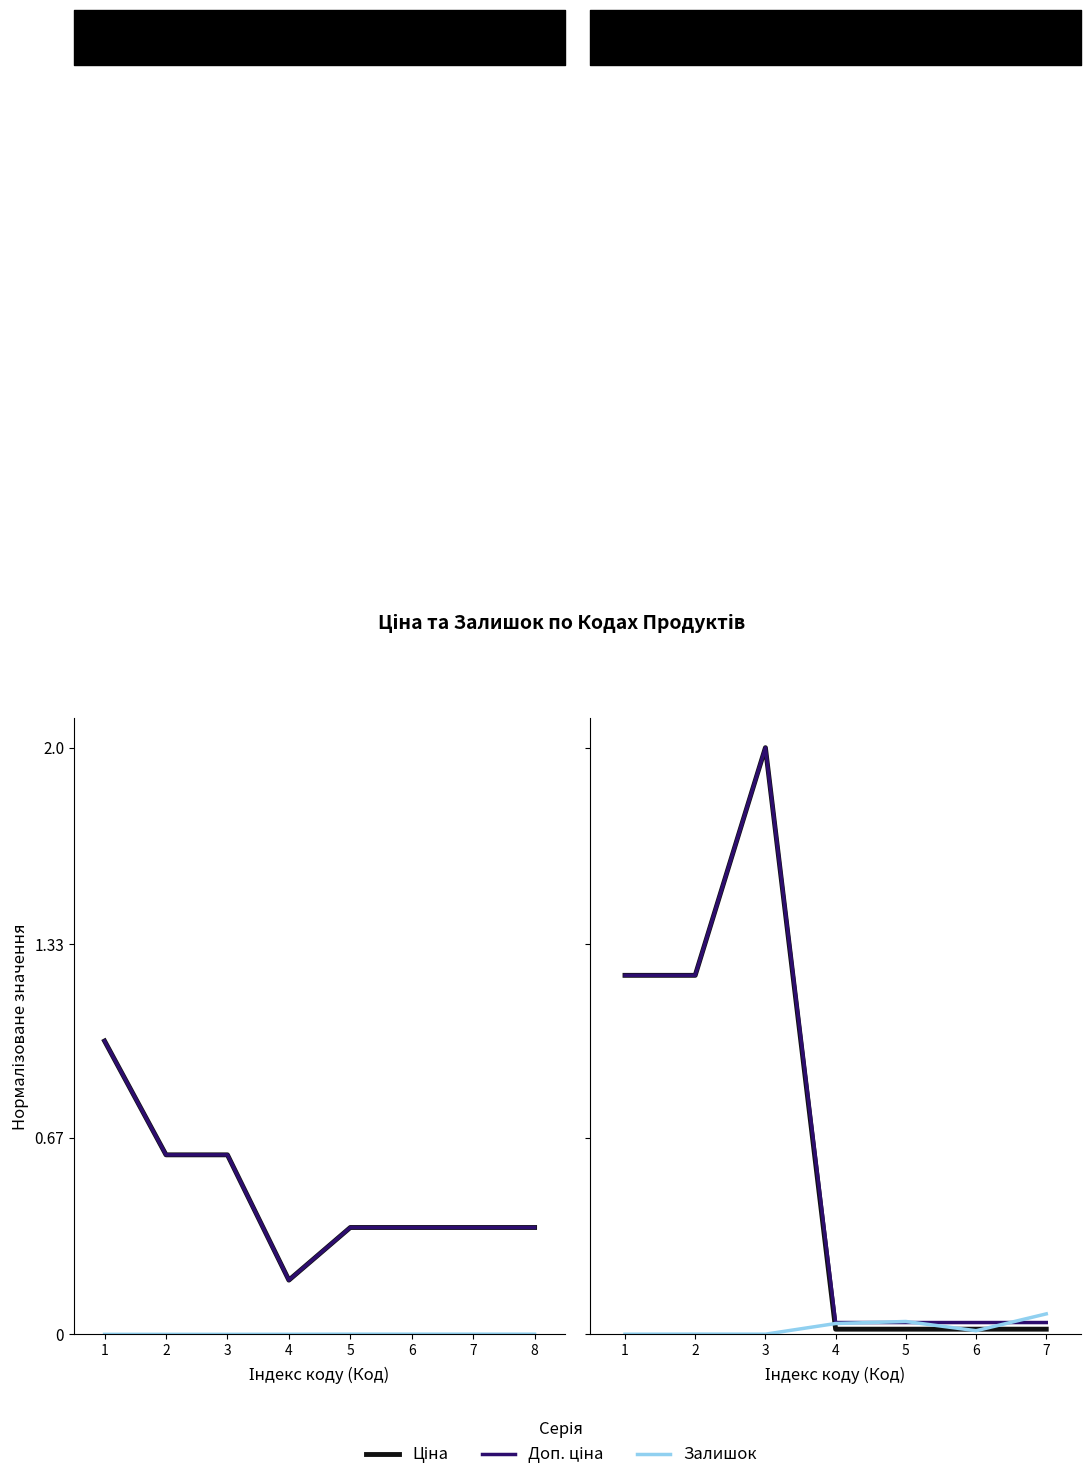

Between which two adjacent categories do Залишок and Доп. ціна first intersect?

4 and 5